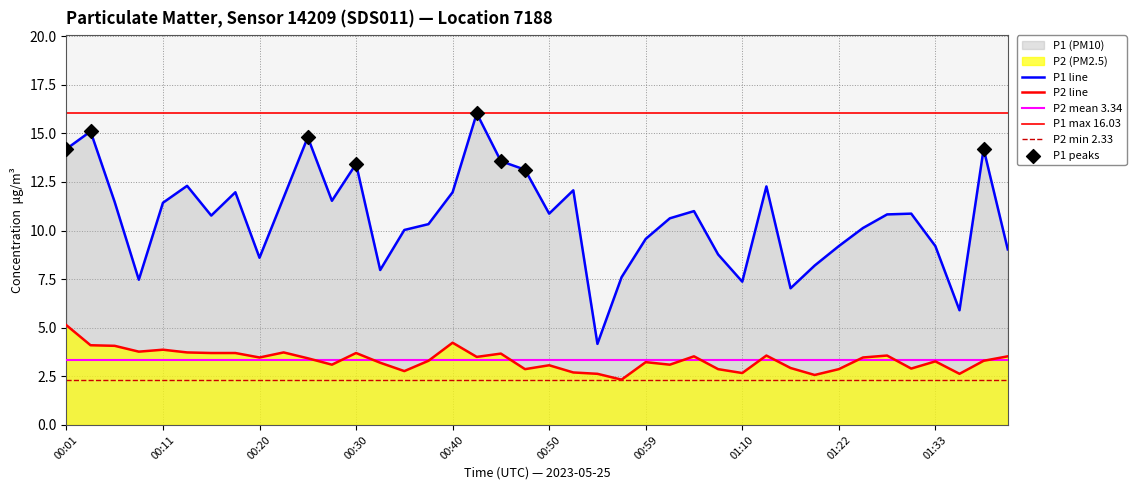

What is the total value across all series at 01:04?

14.5